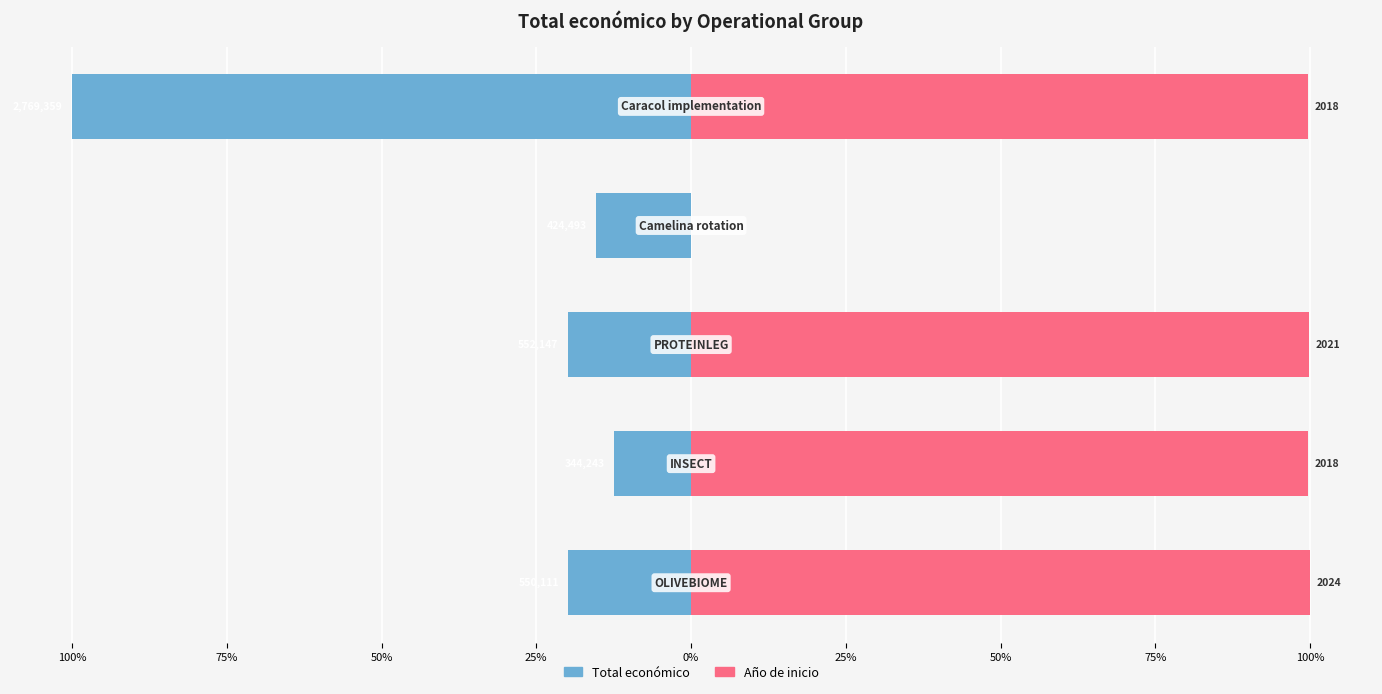

At how many categories does at least one series exceed 97?

4